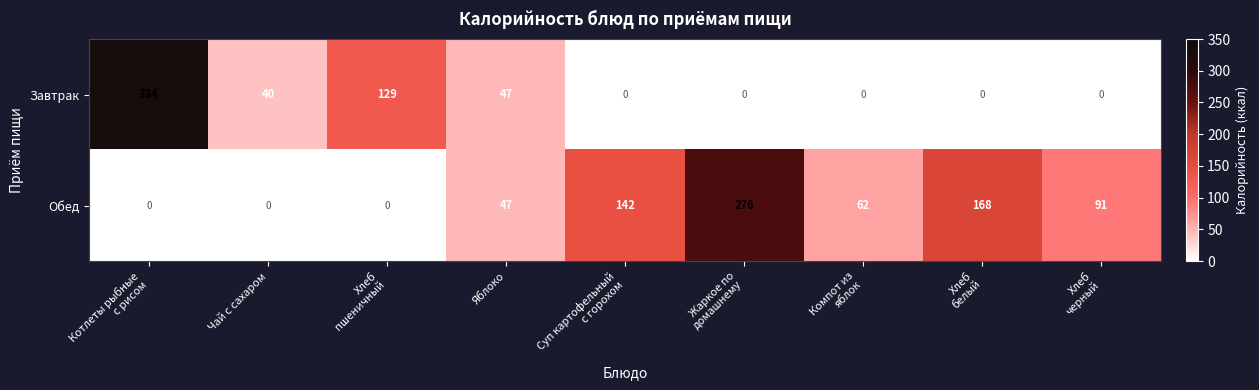

Which series changed the most between Чай с сахаром and Хлеб
пшеничный?

Завтрак